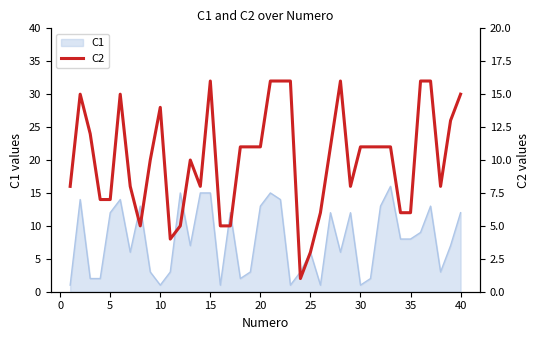

Does the chart have visible grid lines?

No